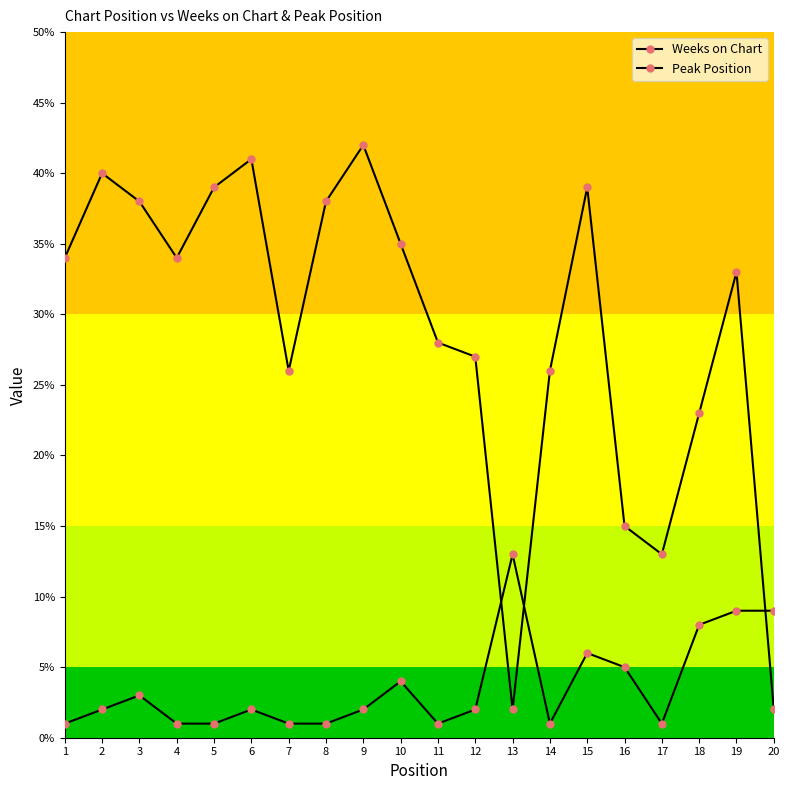

Count the number of data series in this chart.

2